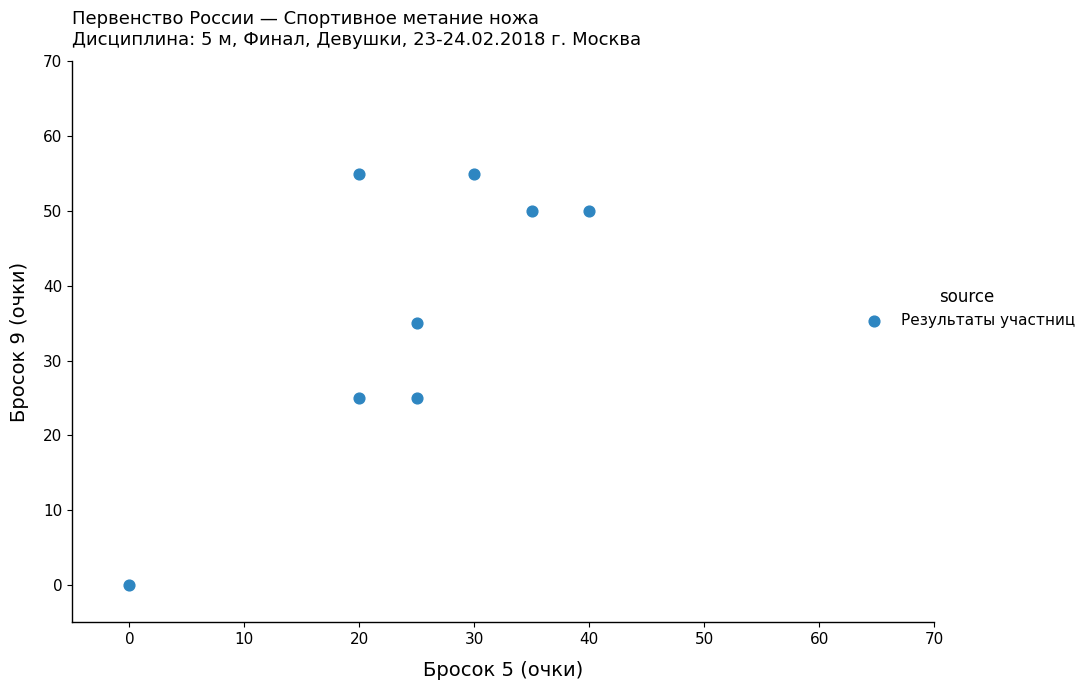

What is the average Y value?

37